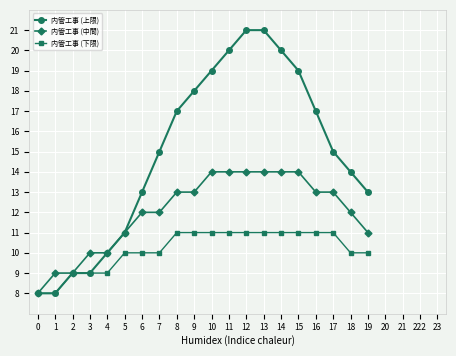

What are all the series names shown in the legend?

内管工事 (上限), 内管工事 (中間), 内管工事 (下限)